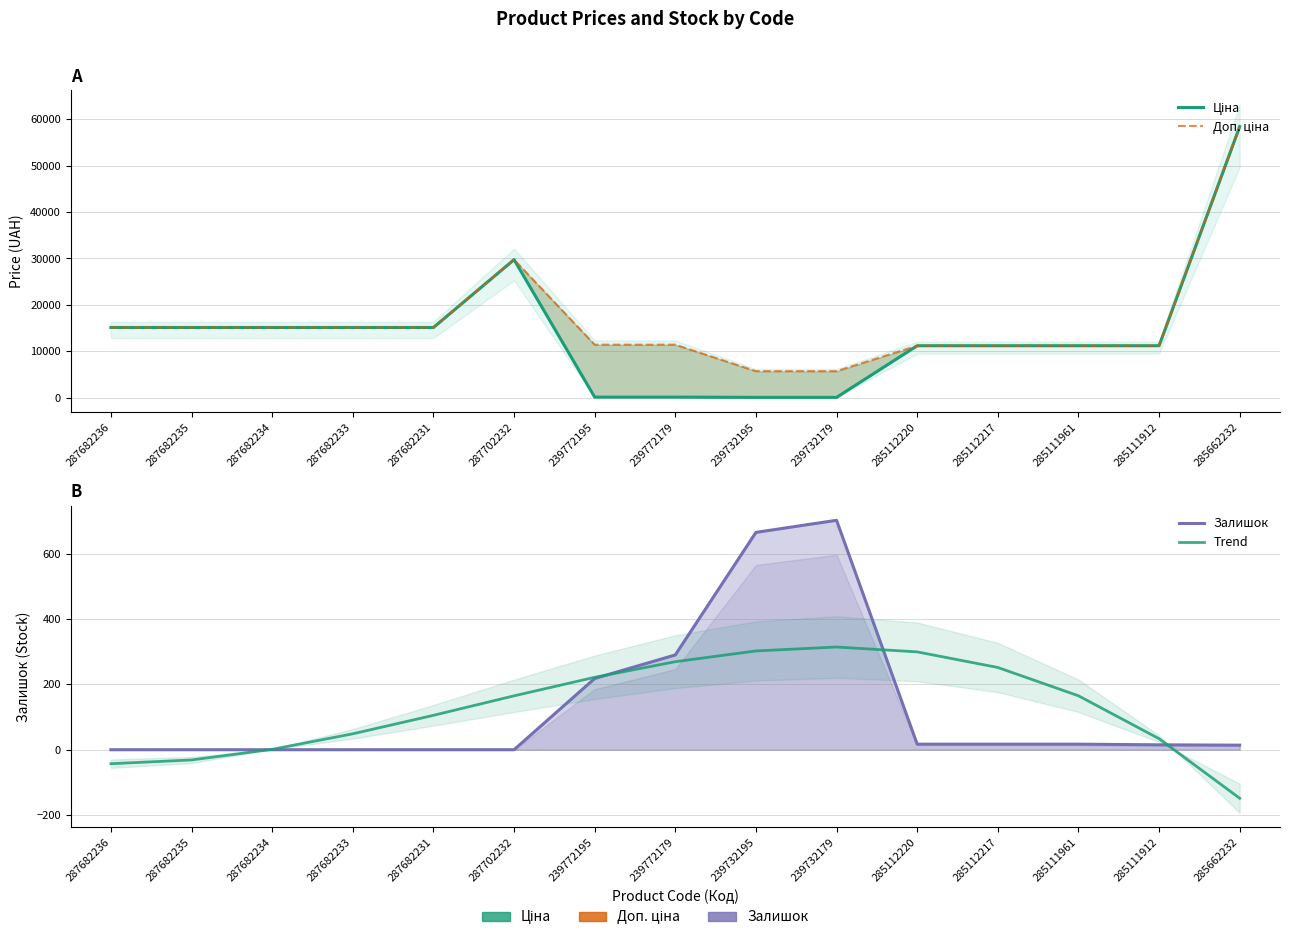

List the series in order of their peak value, highest first.

Ціна, Доп. ціна, Залишок, Trend